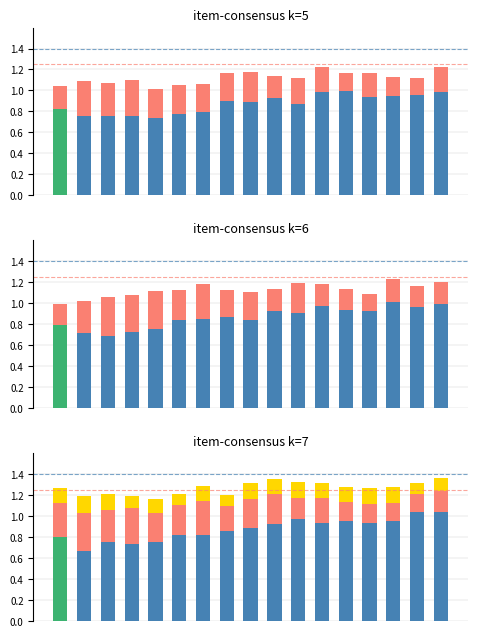

What is the value of the series2 bar at the 15th from the left?

0.2